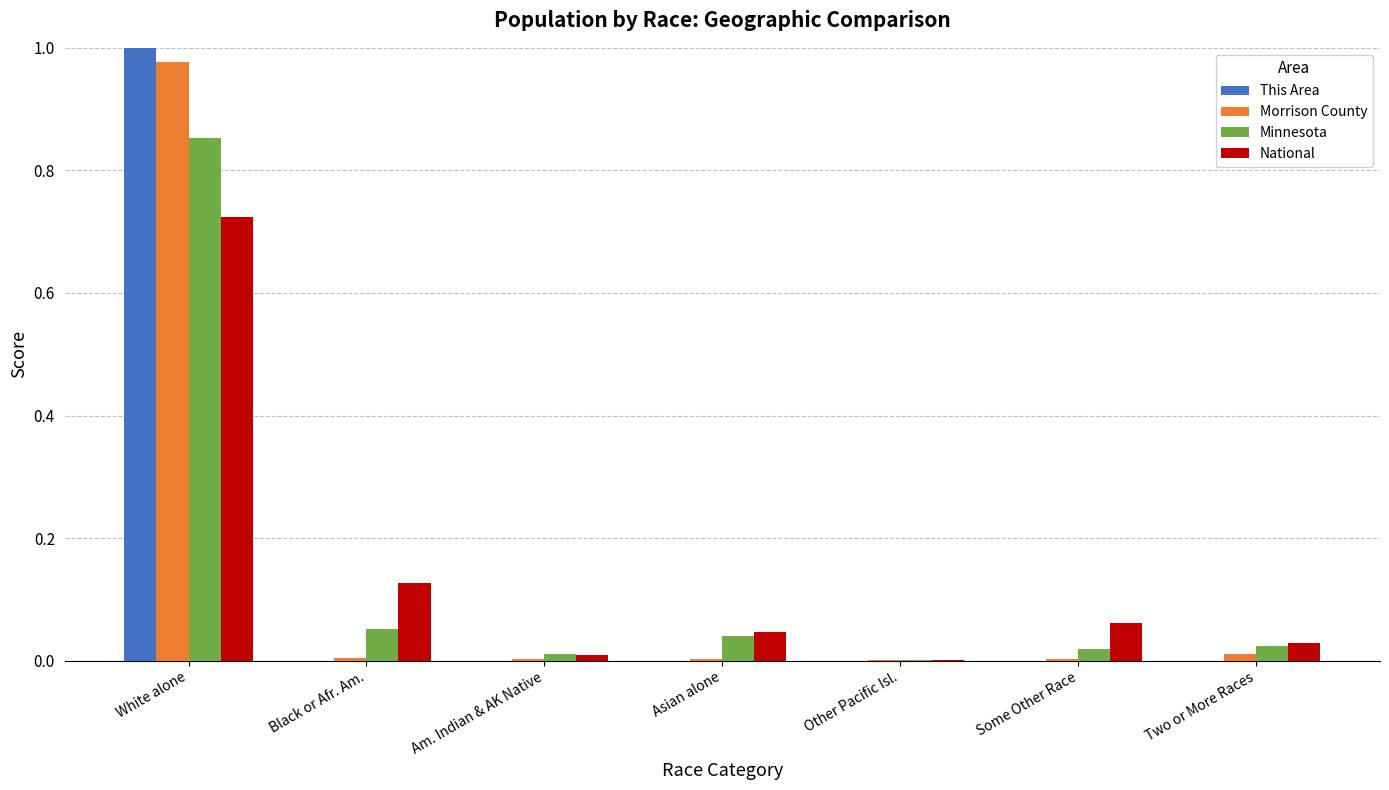

Which category has the highest value across all series?

White alone